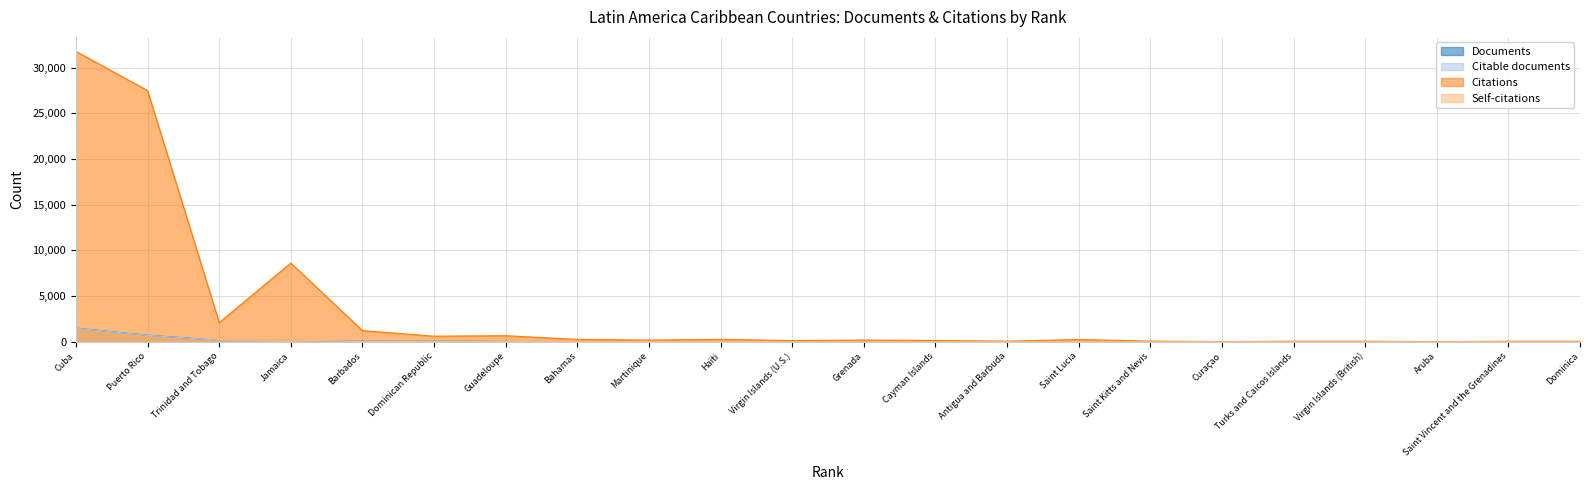

Is the value of Documents at Turks and Caicos Islands greater than the value of Citable documents at Jamaica?

No